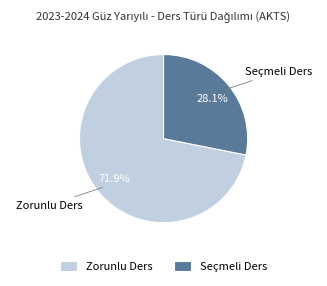

To the nearest percent, what is the difference between the largest and smallest slice percentages?

44%